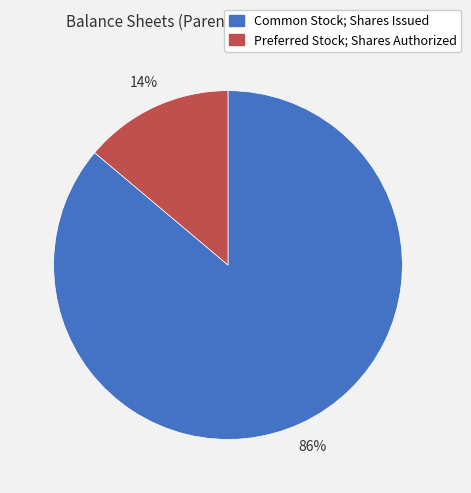

To the nearest percent, what is the average slice percentage?

50%